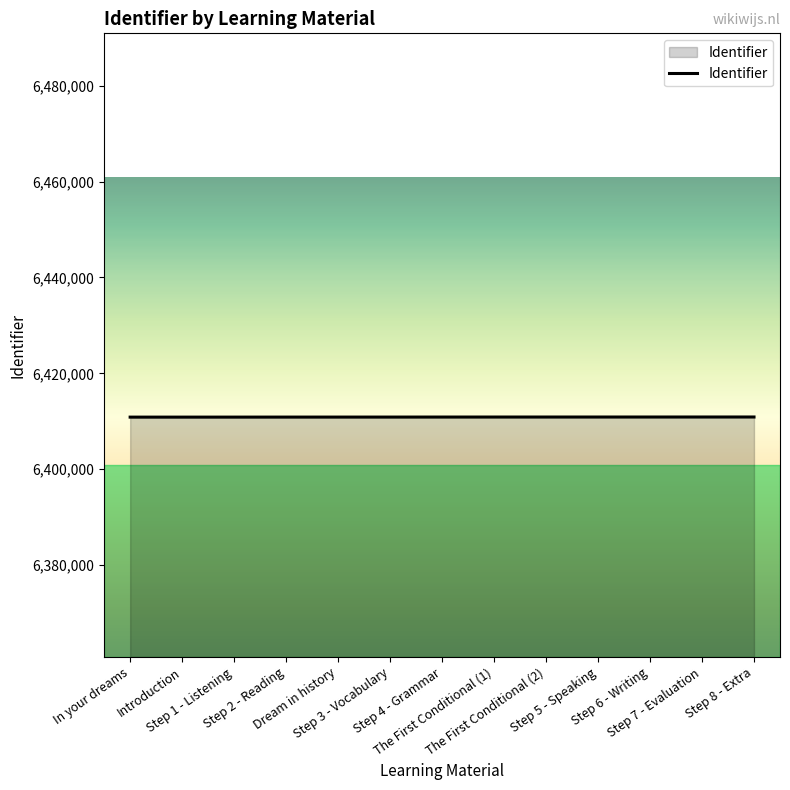

What is the maximum value shown in the chart?

6410901